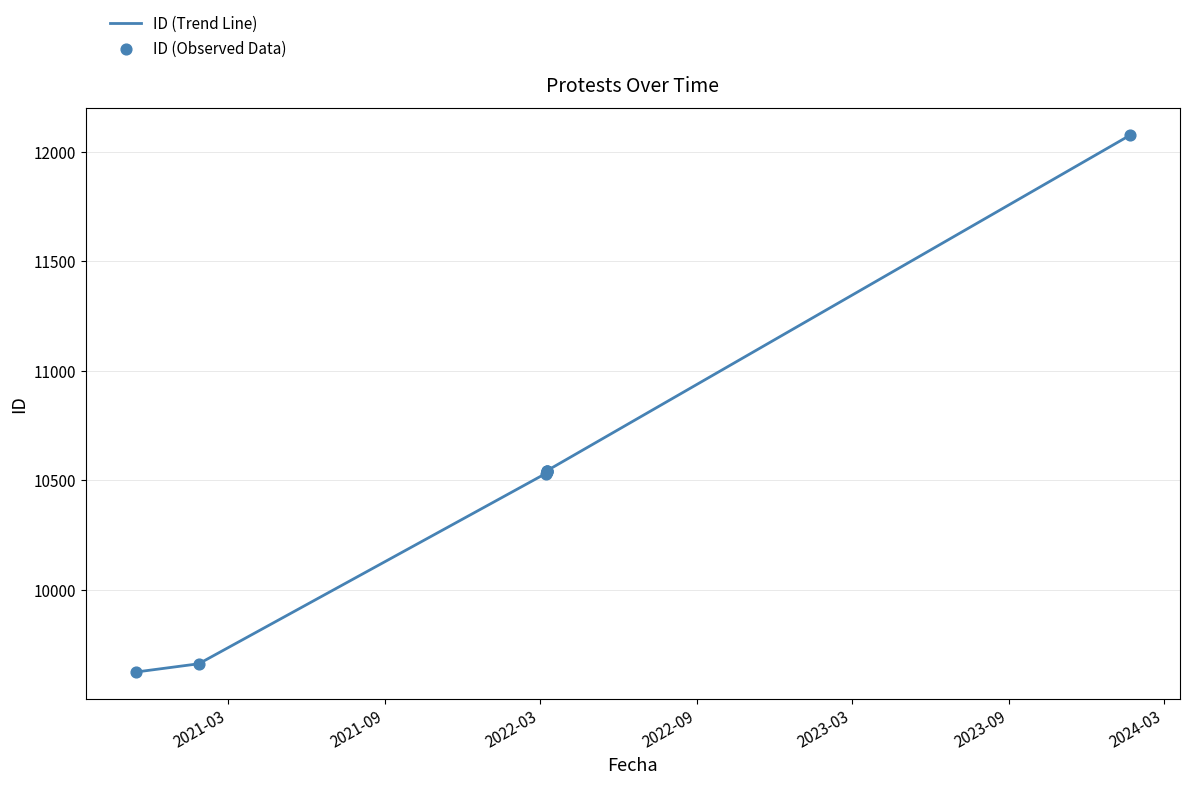

Is the value of ID (Trend Line) at 2021-09 greater than the value of ID (Observed Data) at 2024-03?

No